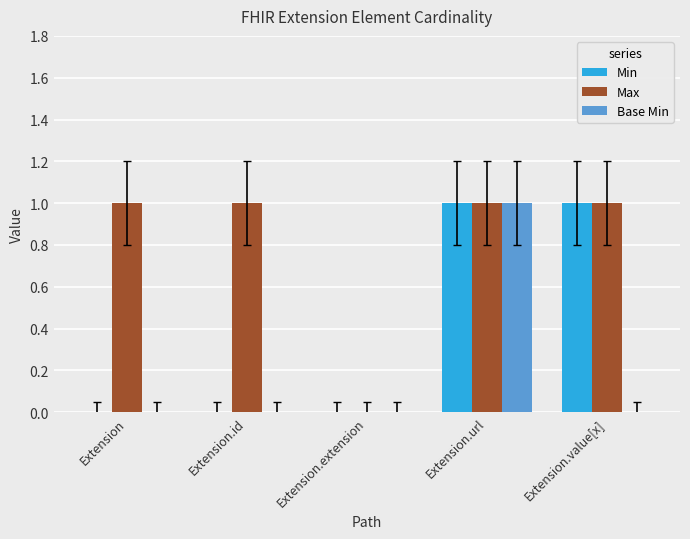

At which category is the sum across all series the highest?

Extension.url